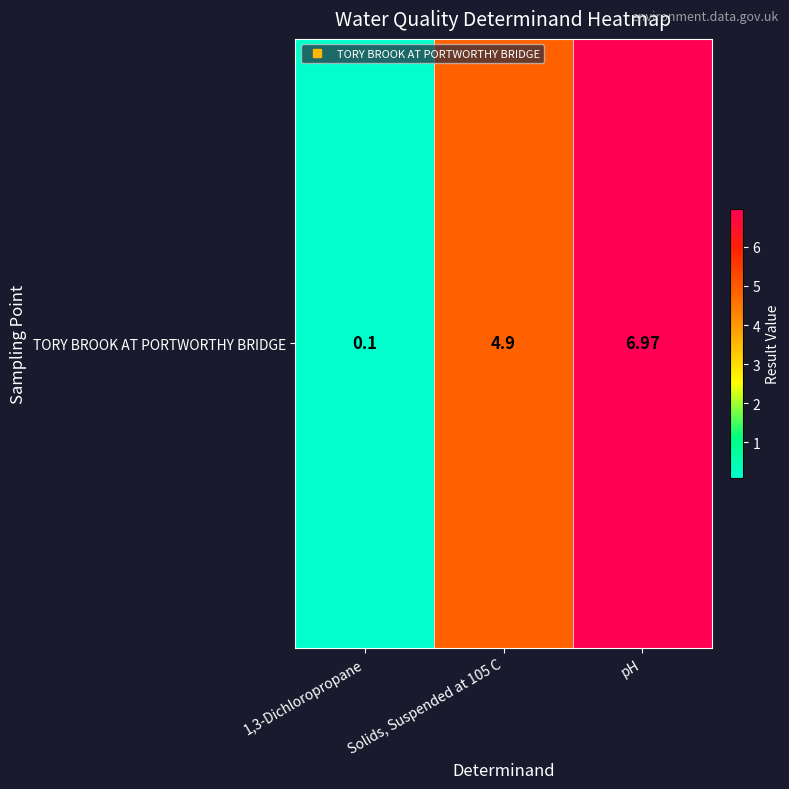

Which label corresponds to the smallest value in the chart?

1,3-Dichloropropane